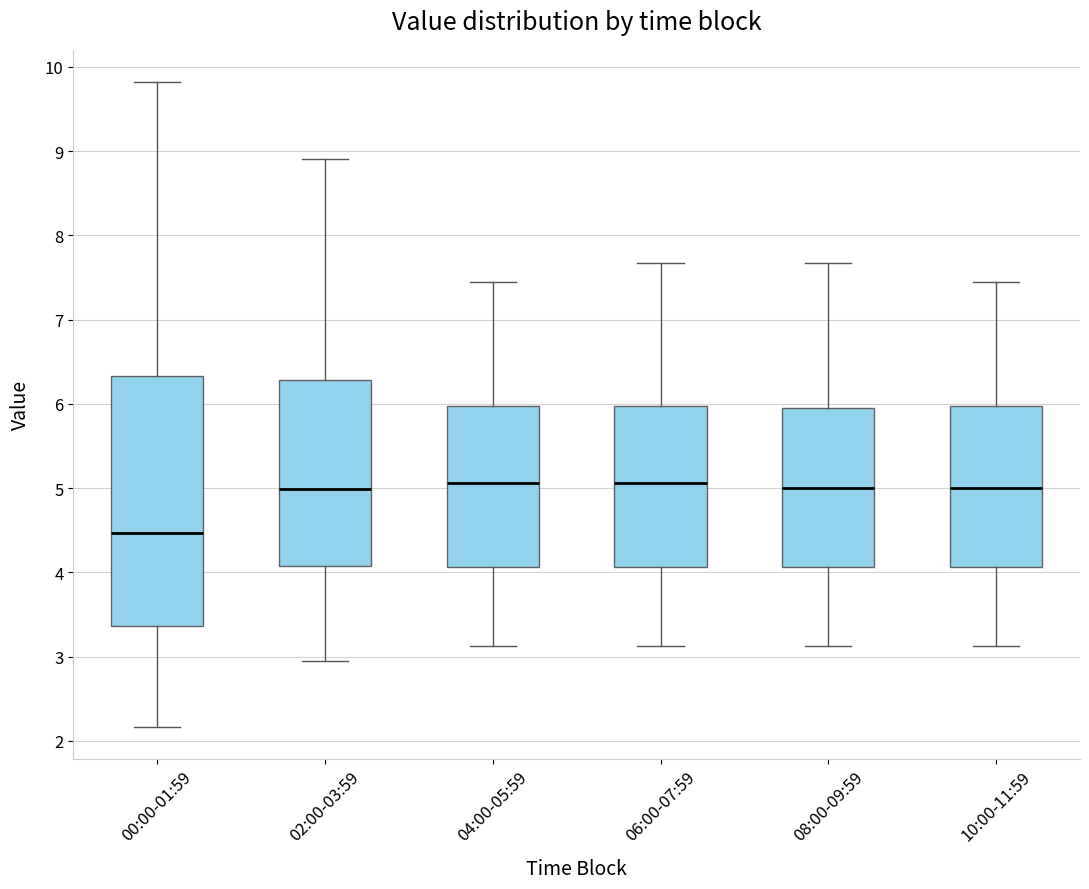

Where does the lower whisker of the box for 02:00-03:59 end on the y-axis? The values are not printed on the chart, so give them approximately, as read against the axis.

3.0